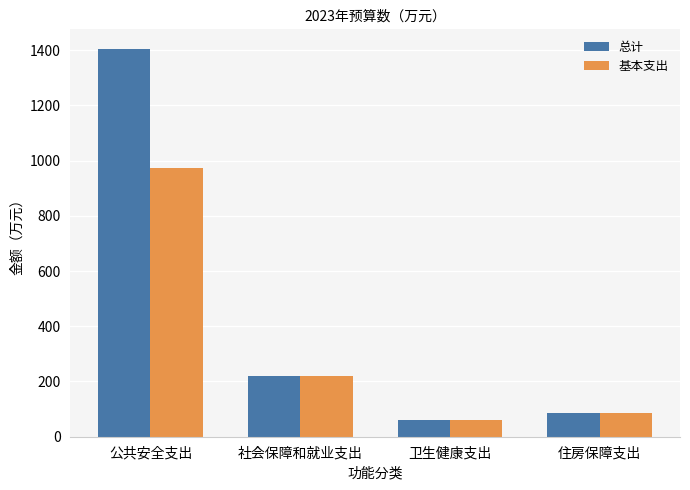

Does the chart contain stacked bars?

No